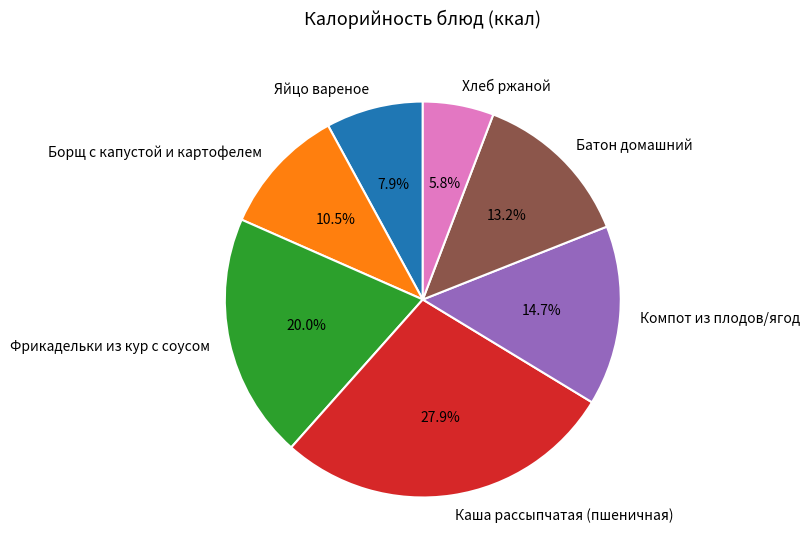

How many segments does this pie chart have?

7